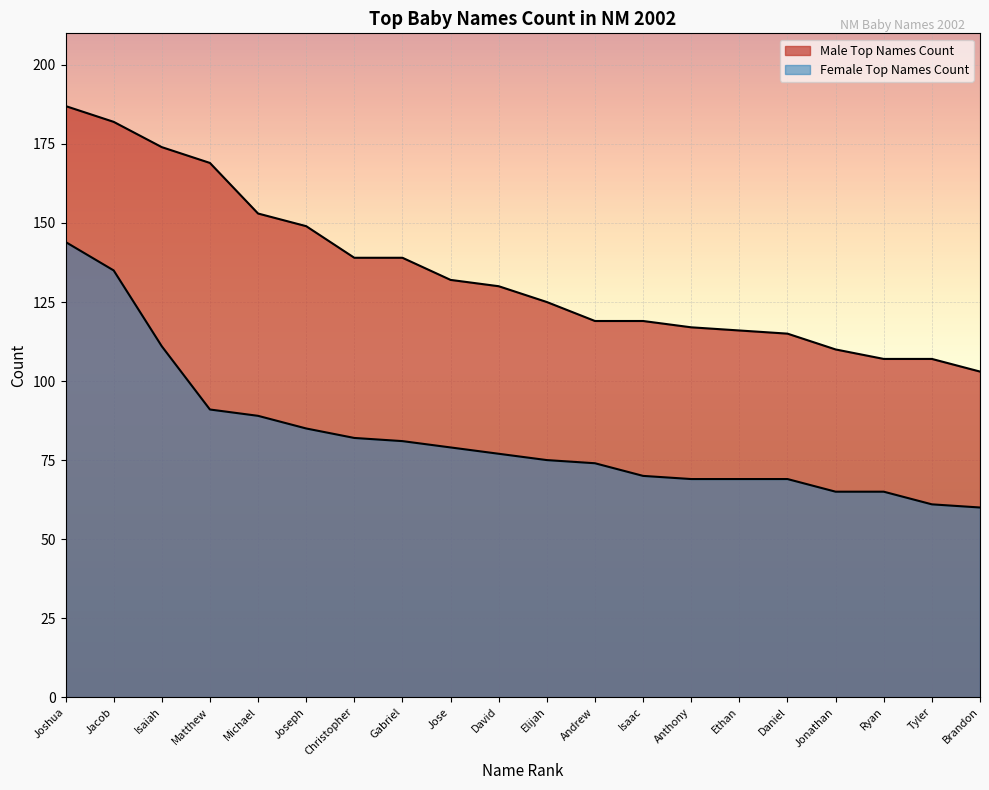

Between Ethan and Joshua, which is larger?

Joshua